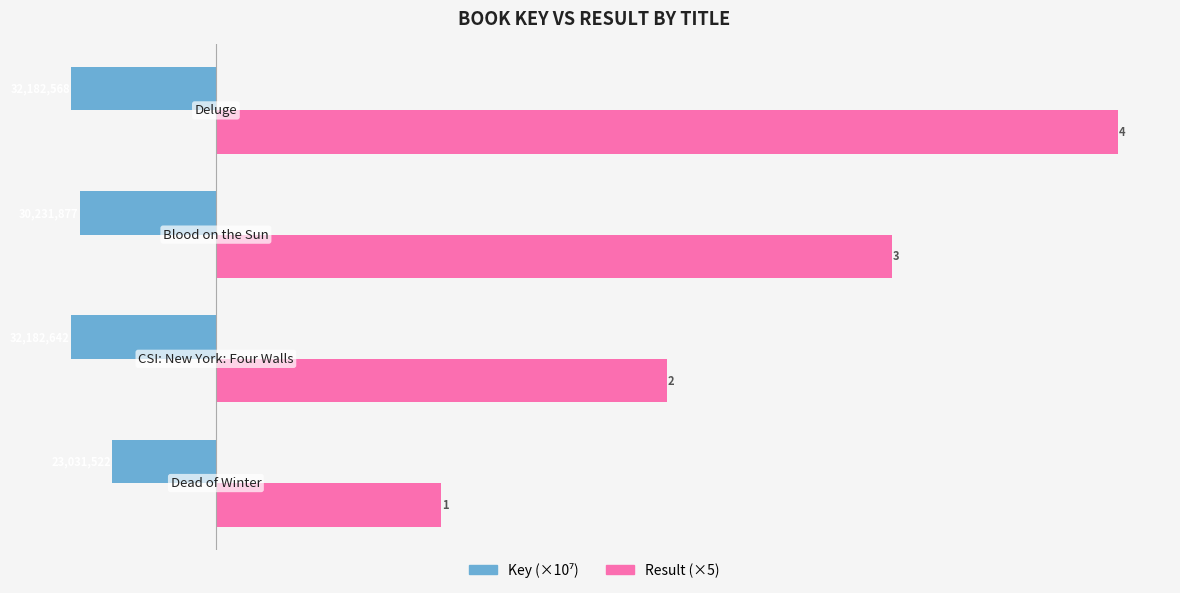

What is the maximum value shown in the chart?

20.0